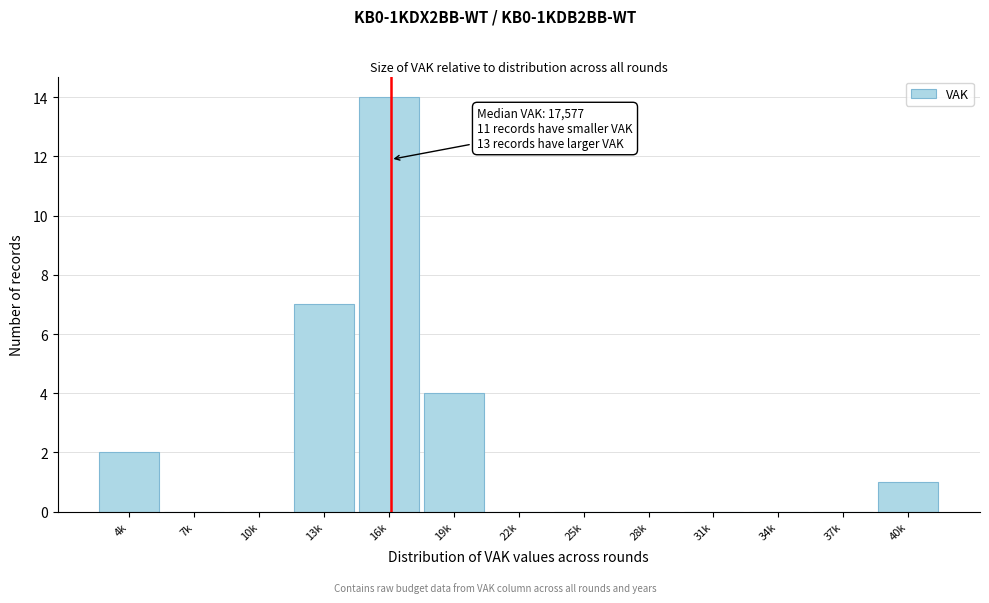

Reading left to right, what are all the values shown in this chart?

4k=2	7k=0	10k=0	13k=7	16k=14	19k=4	22k=0	25k=0	28k=0	31k=0	34k=0	37k=0	40k=1